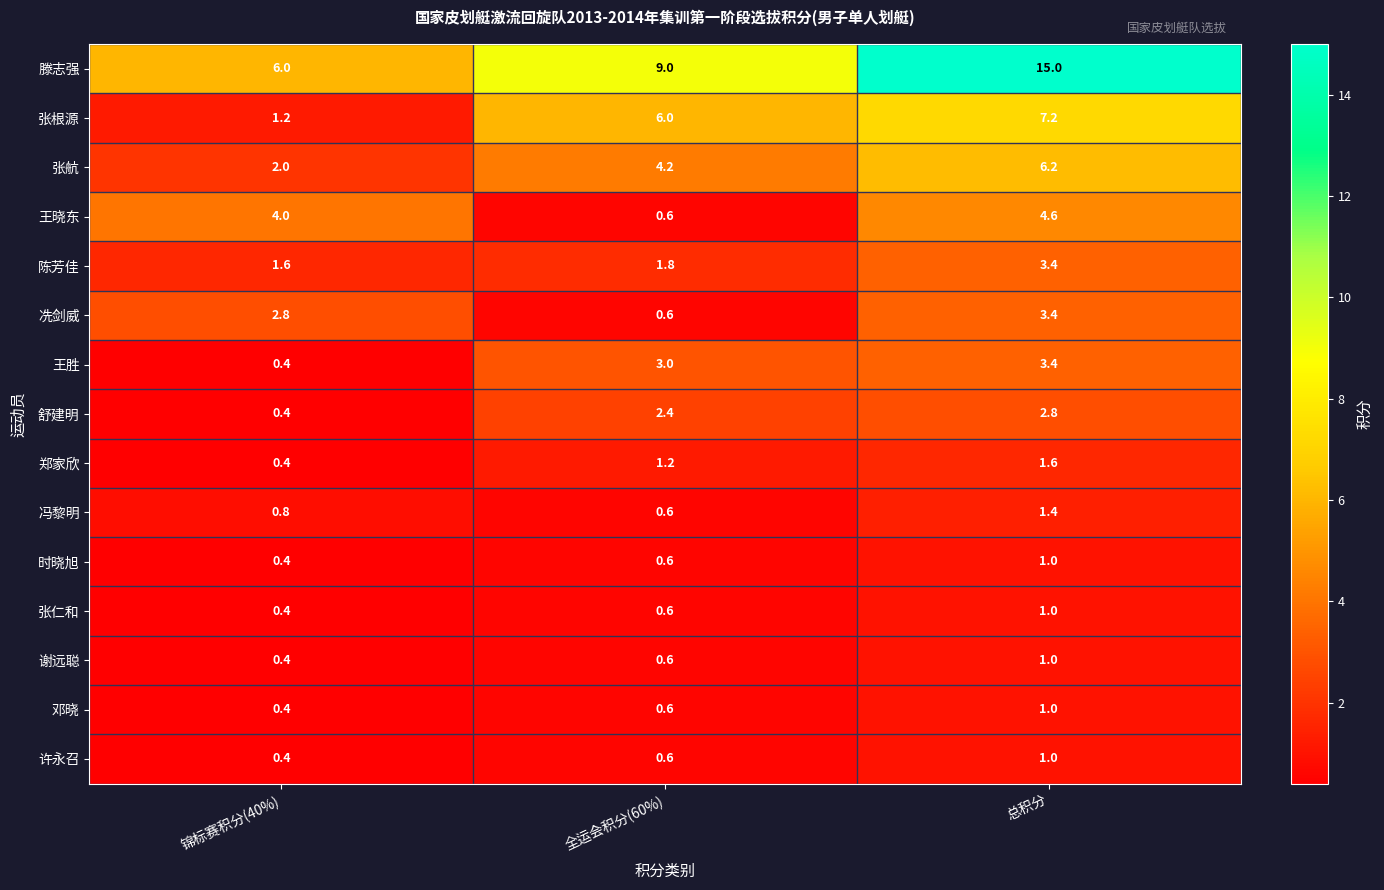

What is the minimum value shown in the chart?

0.4